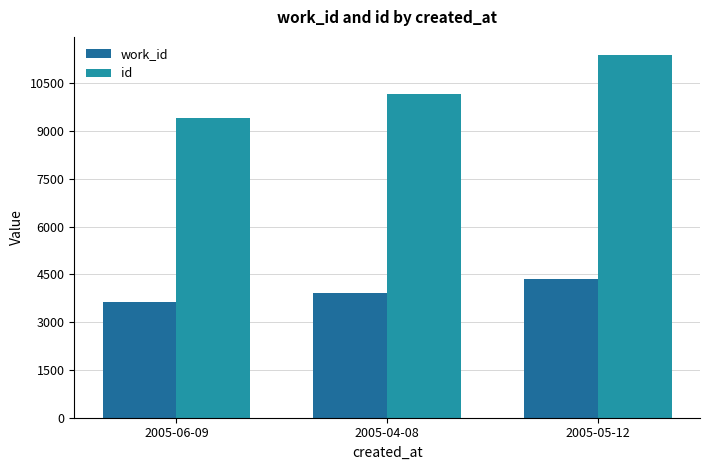

Is the value of id at 2005-05-12 greater than the value of work_id at 2005-06-09?

Yes